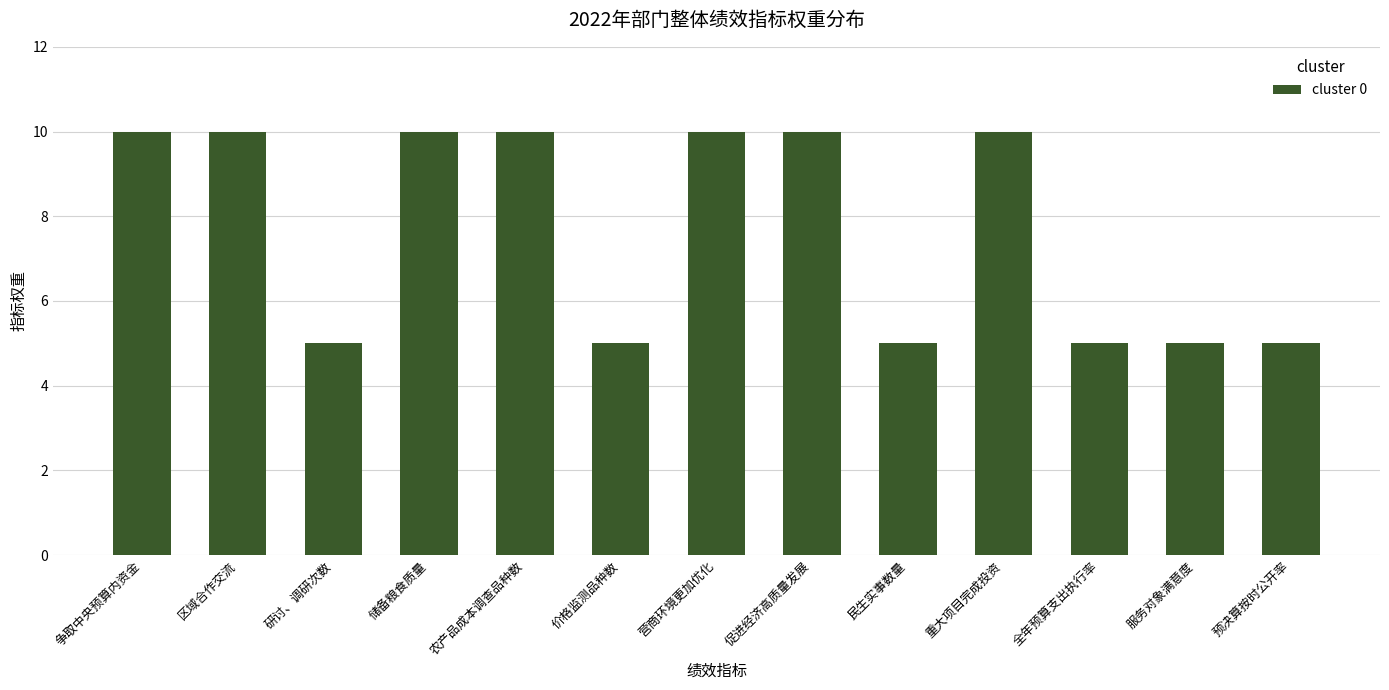

What is the minimum value shown in the chart?

5